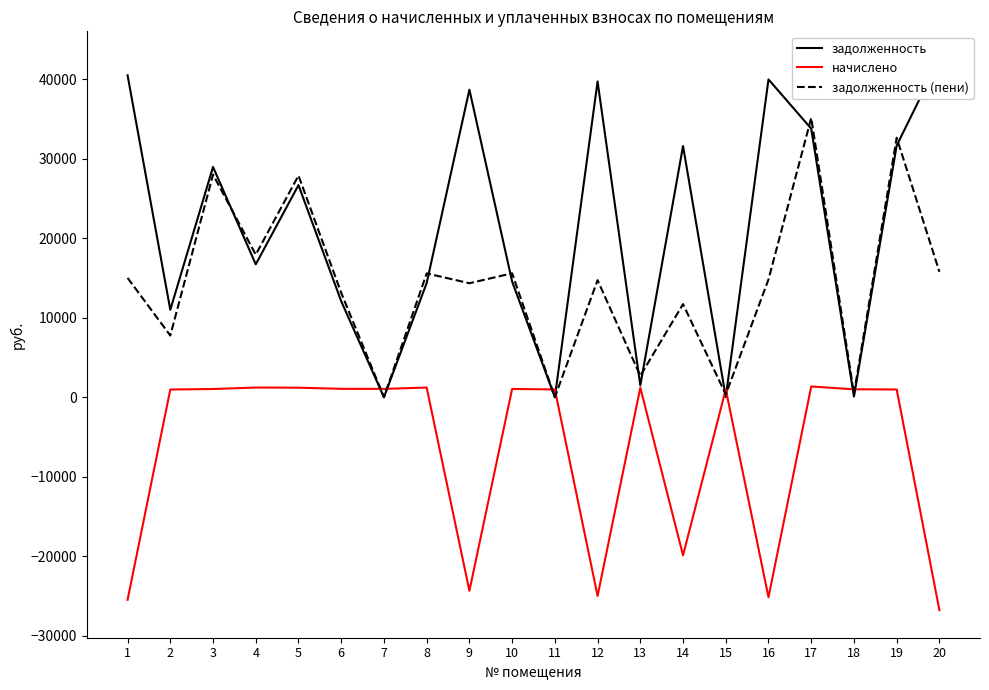

What is the value of the задолженность (пени) point at the 1st from the left?

15007.3